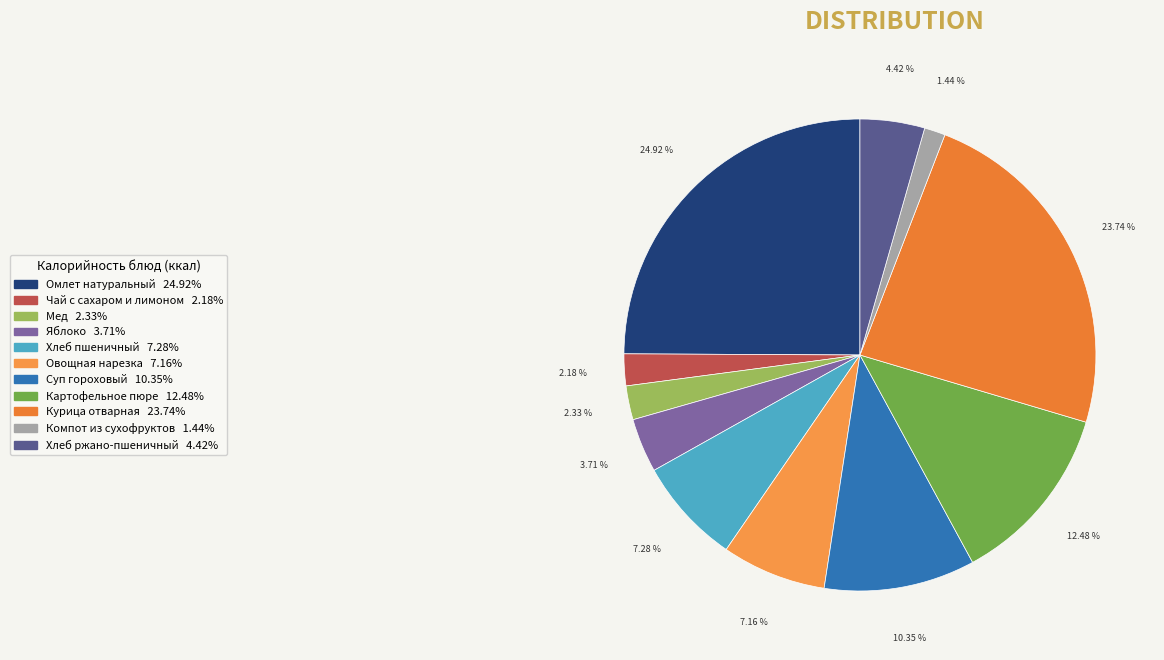

What is the smallest slice in the pie chart?

Компот из сухофруктов